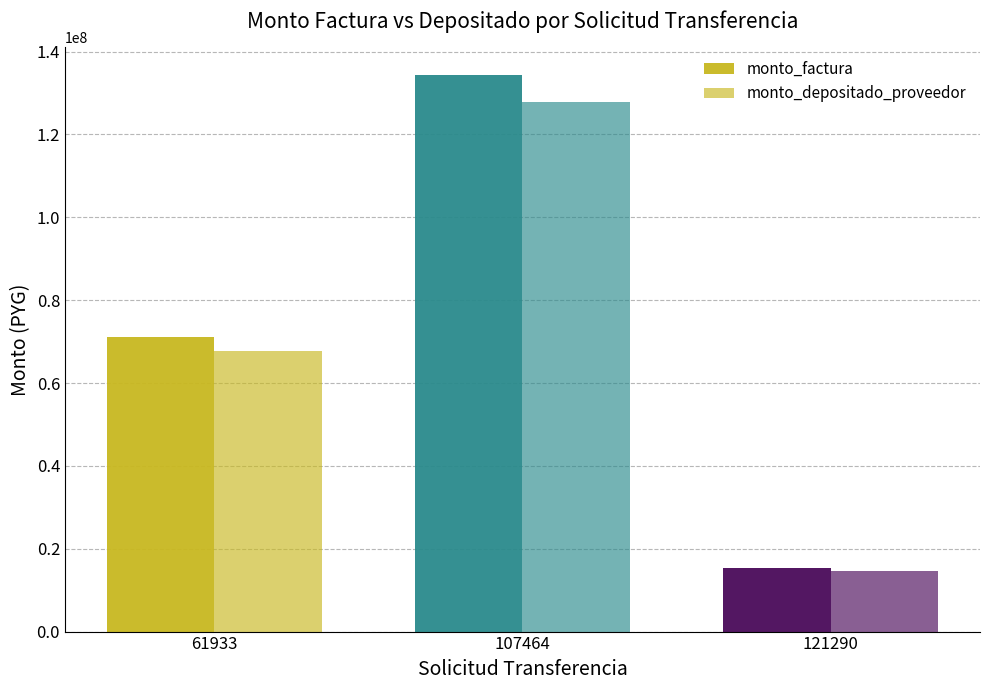

What is the sum of the monto_depositado_proveedor values at 107464 and 61933?

195458737